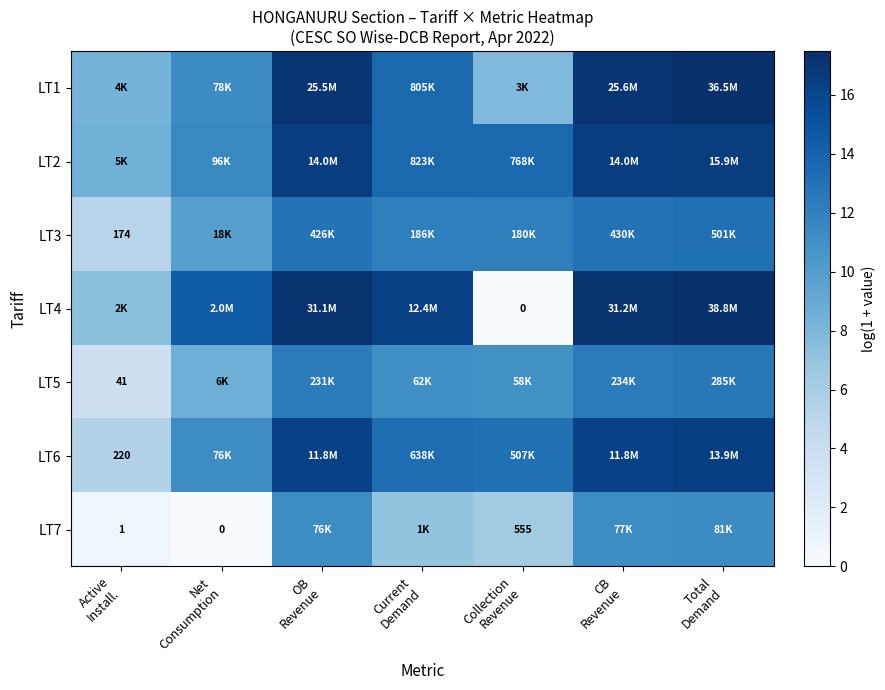

At which label does LT7 reach its peak?

Total Demand